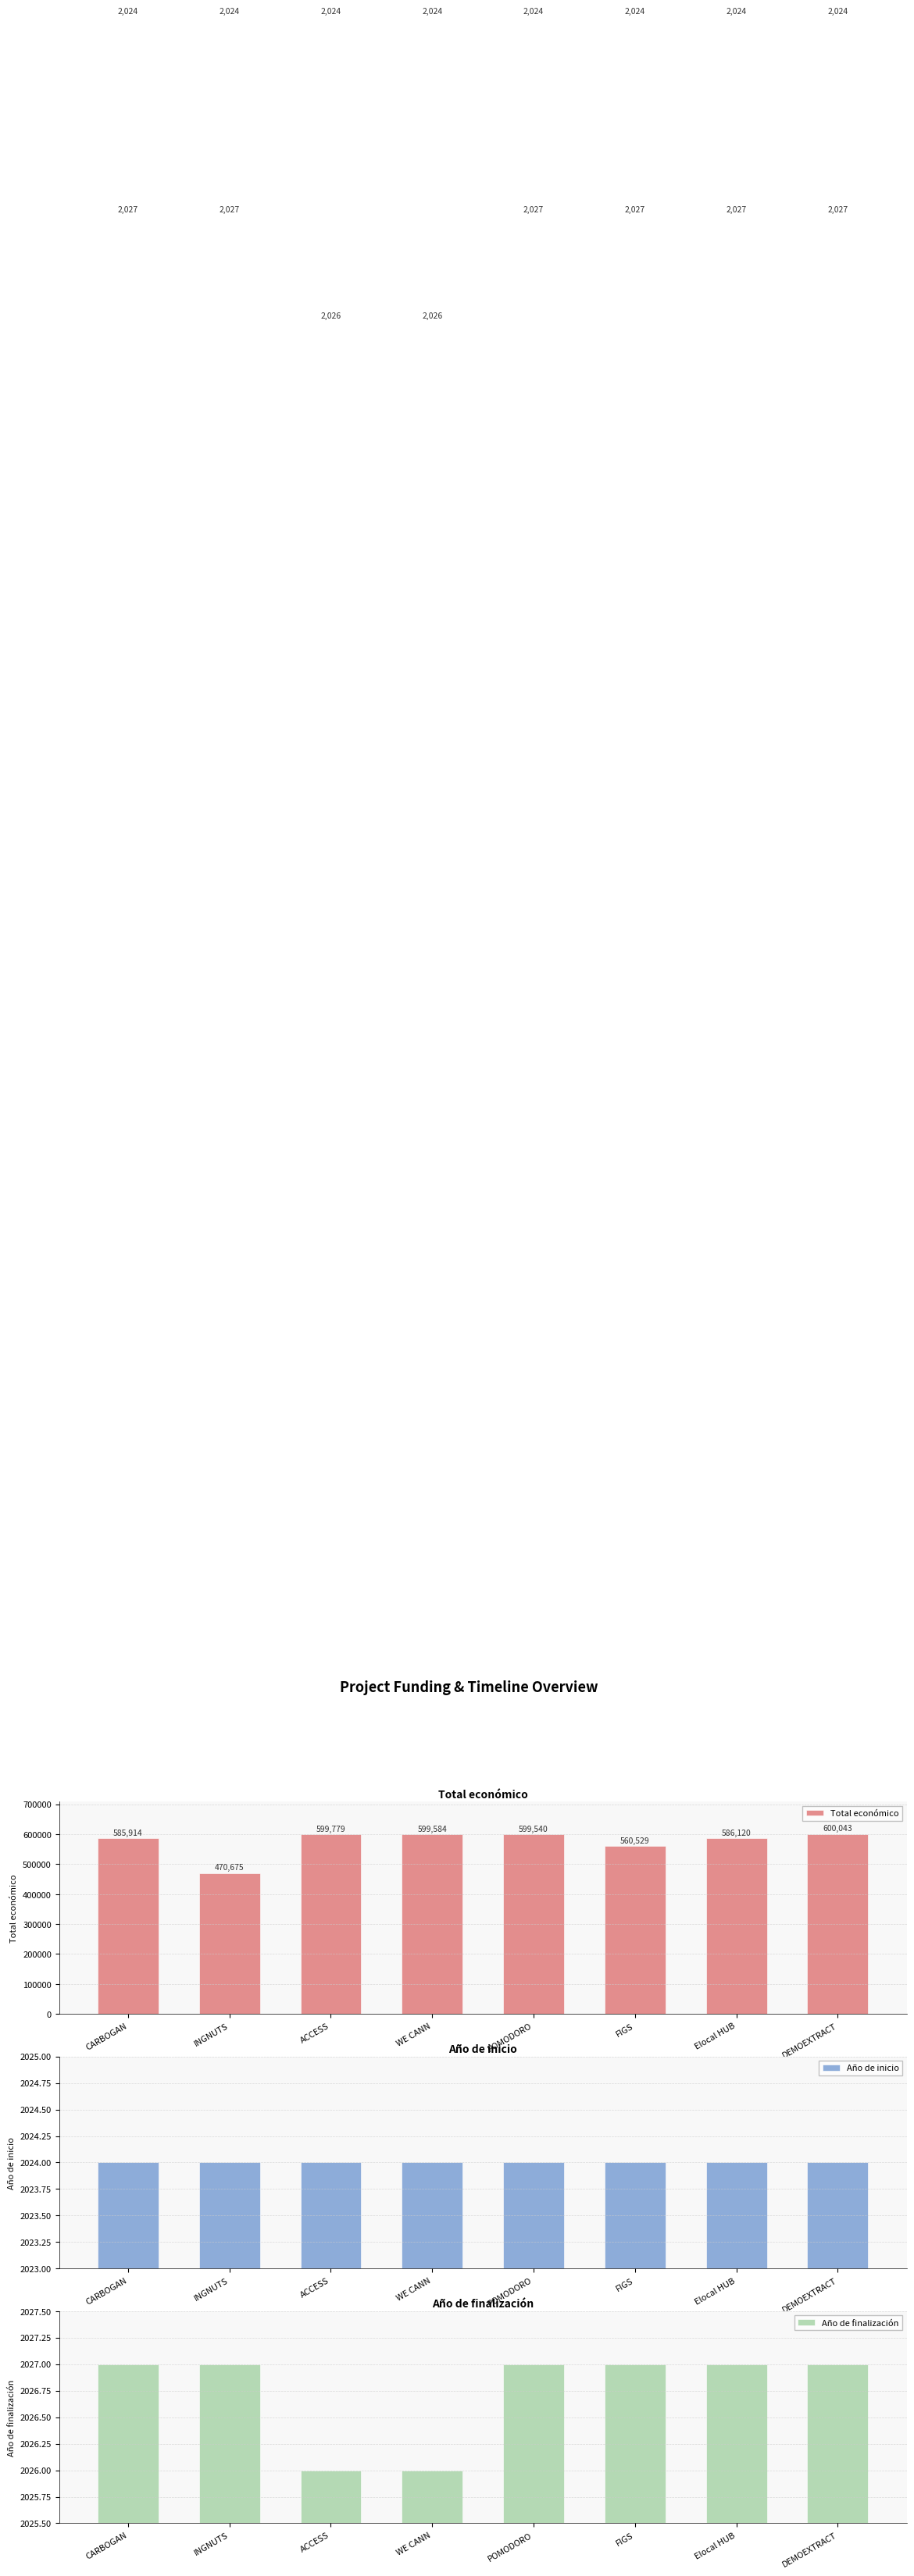

Rank the series at INGNUTS from highest to lowest value.

Total económico, Año de finalización, Año de inicio